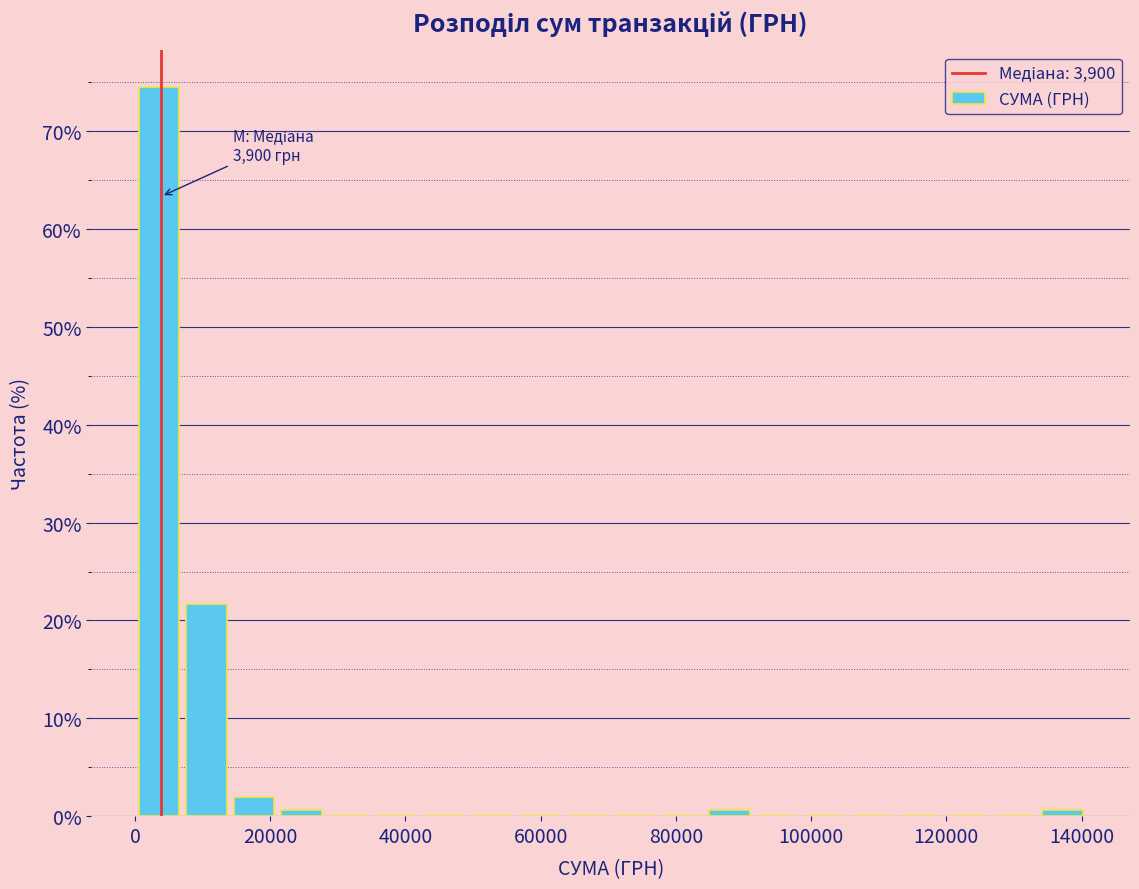

Around what value on the x-axis is the tallest bar? Give the approximate position of its centre, as read against the axis.

4000